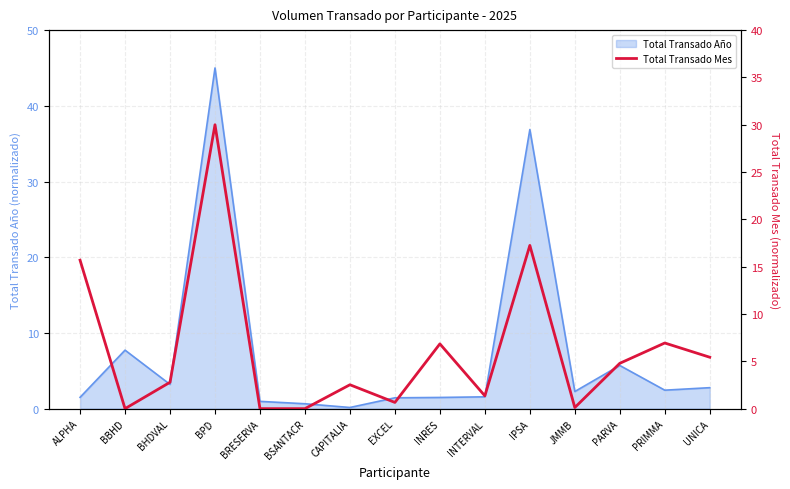

What is the change in value from CAPITALIA to PARVA?

+2.3